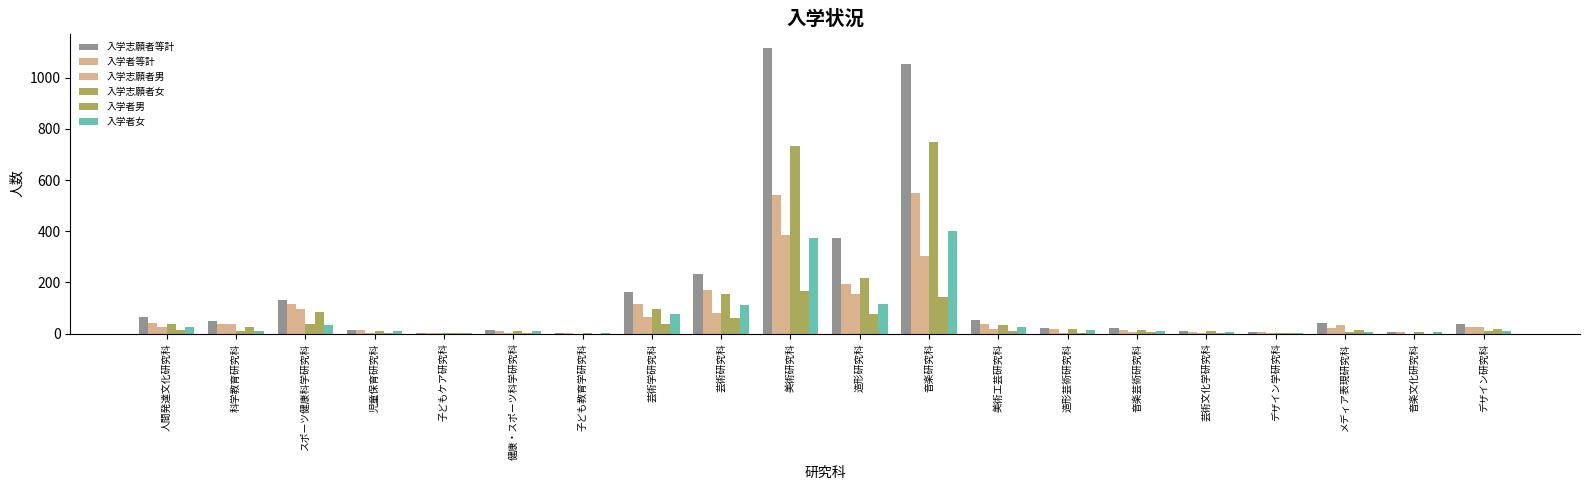

At how many categories does at least one series exceed 746?

2